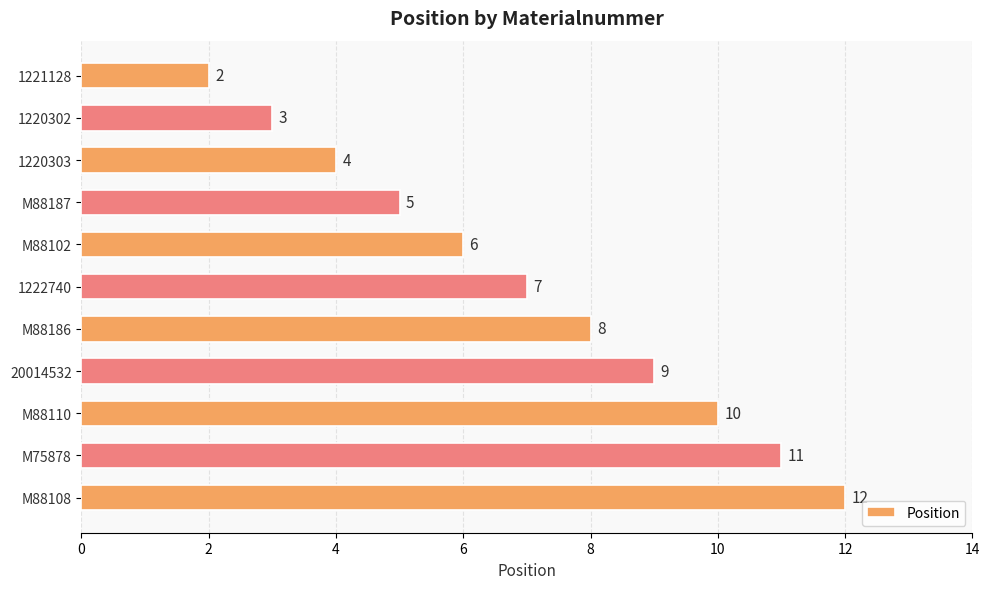

How many series are shown in this chart?

1